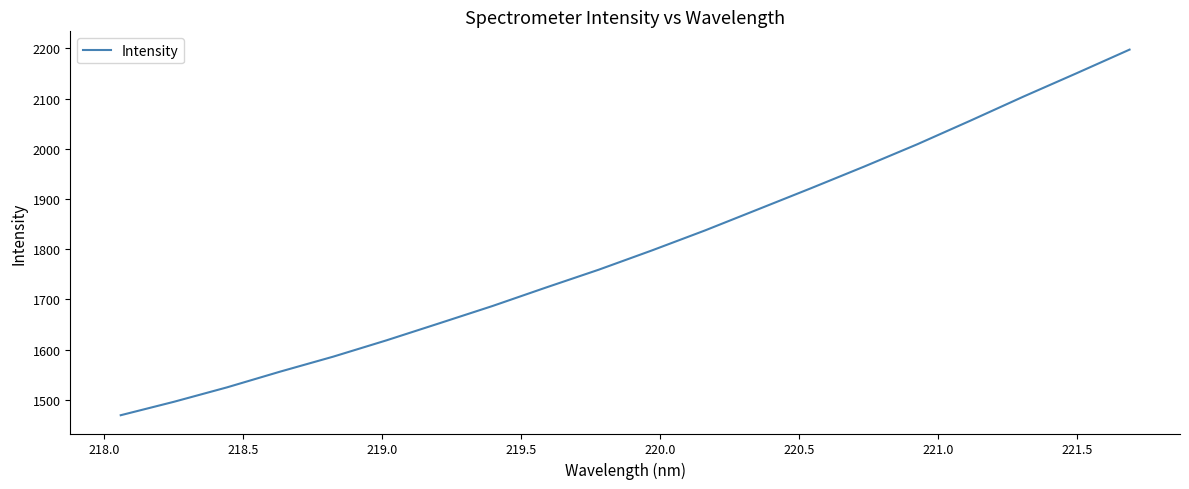

What is the difference between the maximum and minimum values?

728.6